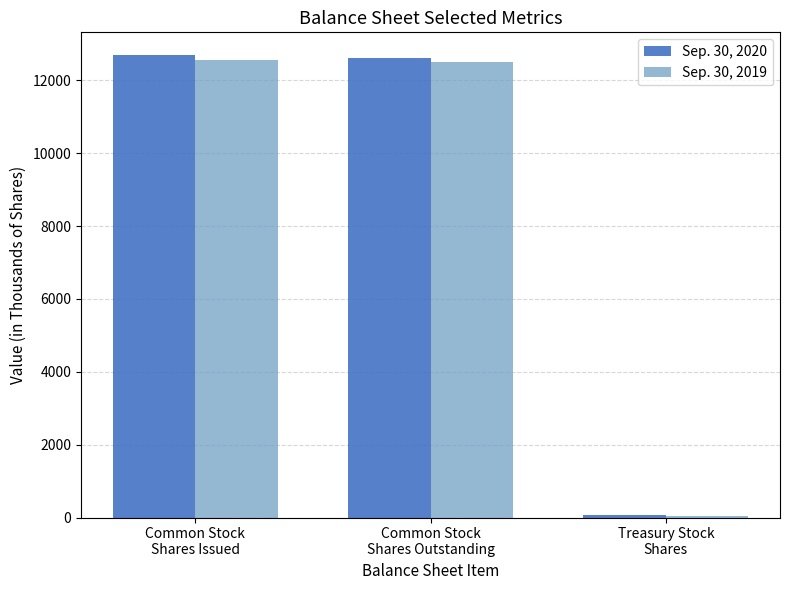

Rank the series by their average value, from highest to lowest.

Sep. 30, 2020, Sep. 30, 2019